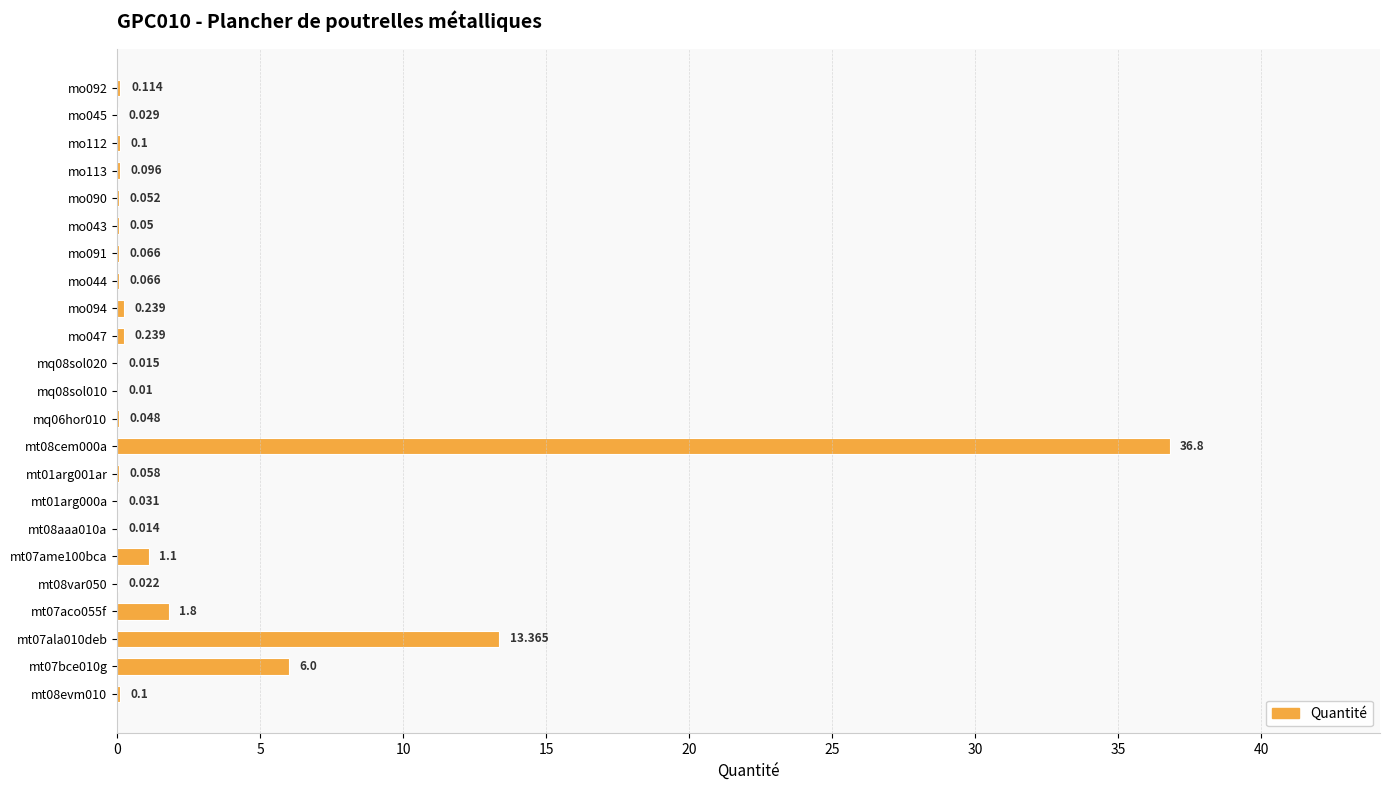

Are the bars horizontal?

Yes